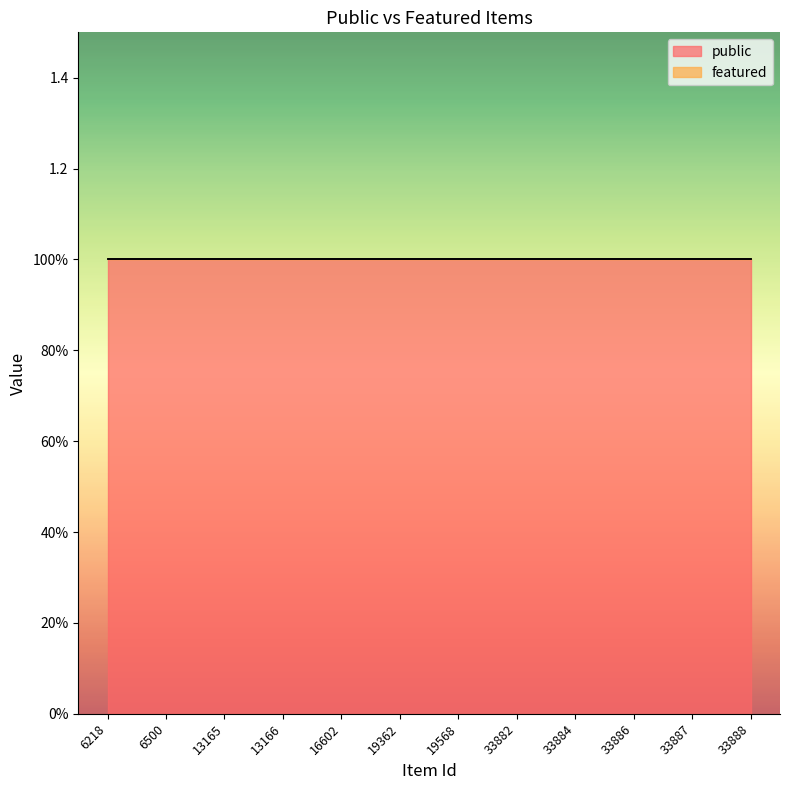

At which label does public reach its minimum?

6218